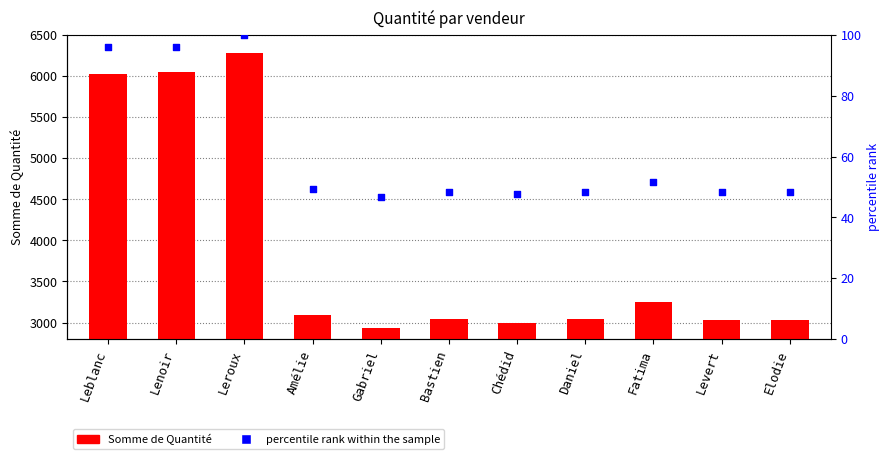

Which series has the largest total across all categories?

Somme de Quantité